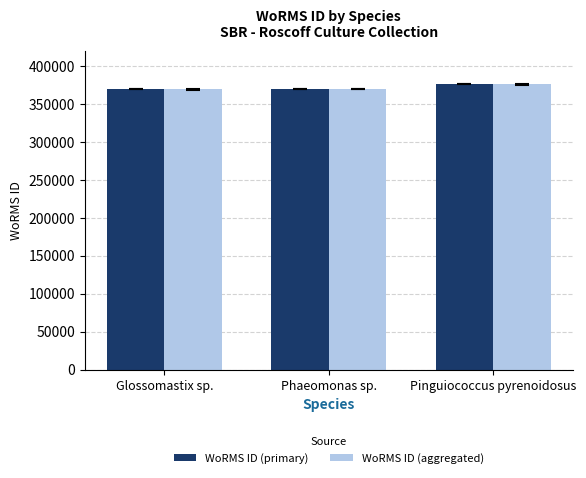

What is the total value across all series at Pinguiococcus pyrenoidosus?

752712